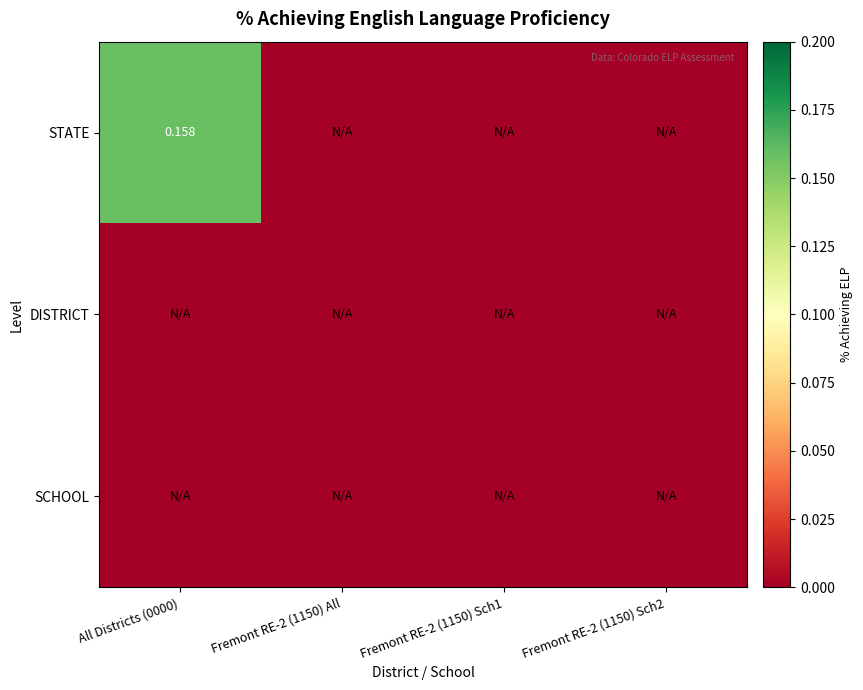

Rank the categories by DISTRICT value from highest to lowest.

All Districts (0000), Fremont RE-2 (1150) All, Fremont RE-2 (1150) Sch1, Fremont RE-2 (1150) Sch2